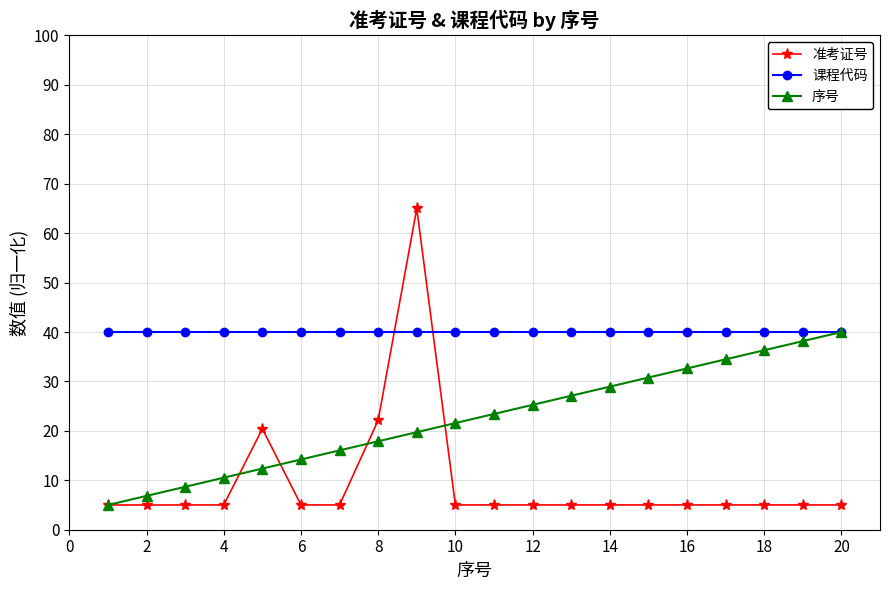

What is the difference between the second highest and minimum values in the 准考证号 series?

17.2